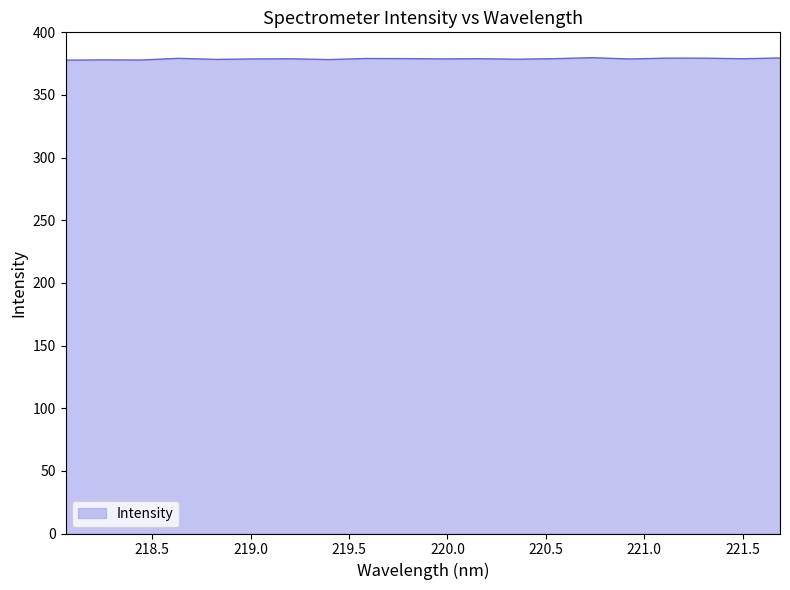

True or false: there are more than 2 points higher than both neighbors.

True